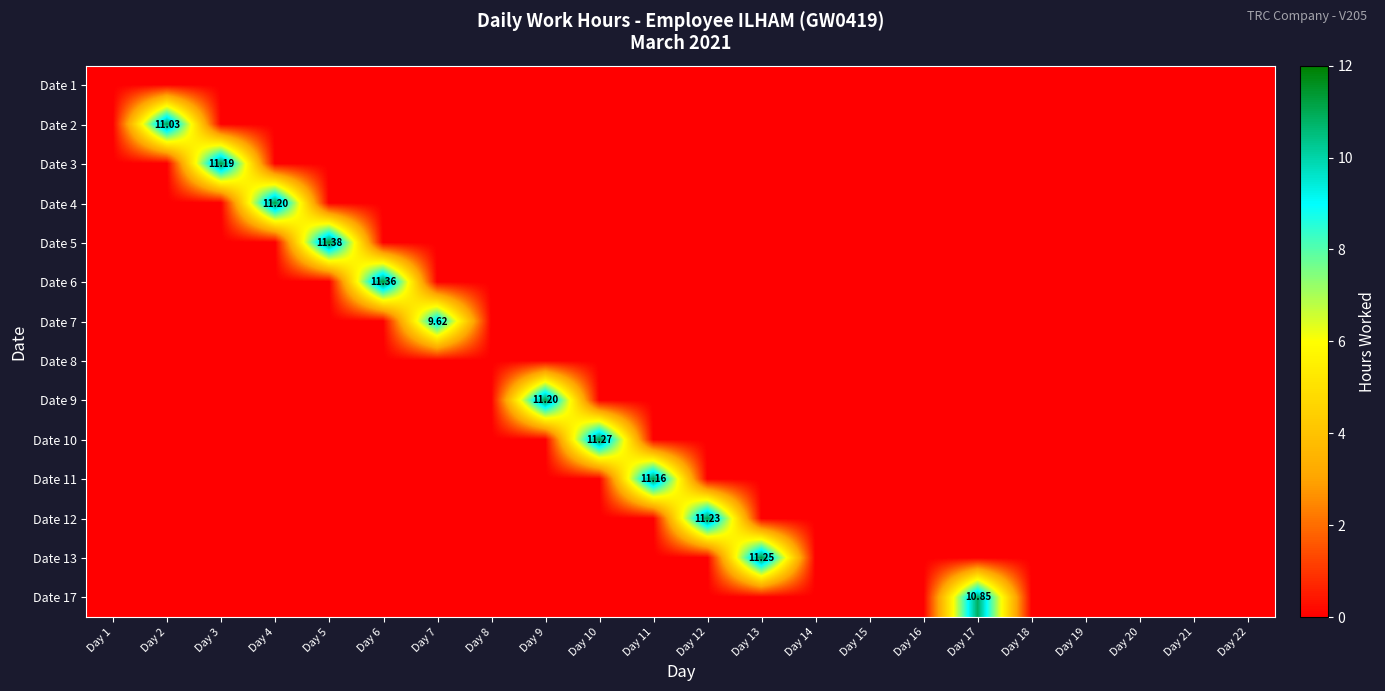

What is the difference between the Date 2 values at Day 2 and Day 17?

11.0